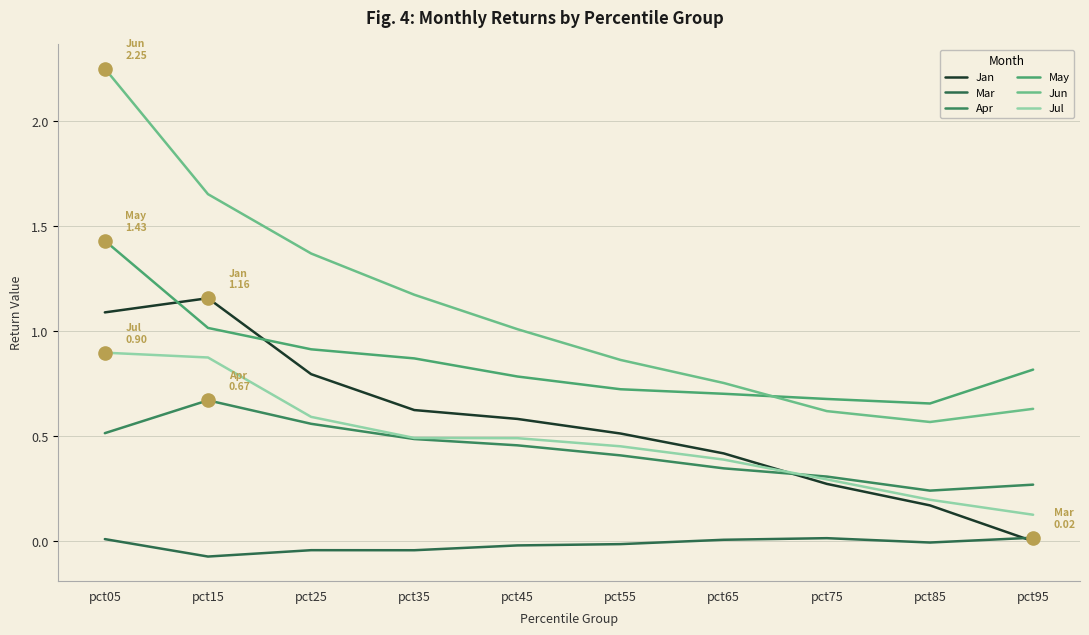

What are all the series names shown in the legend?

Jan, Mar, Apr, May, Jun, Jul